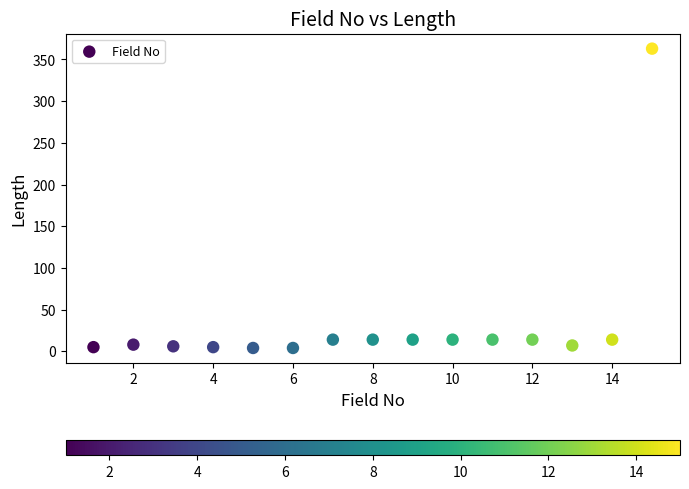

What is the range of X values (max minus min)?

14